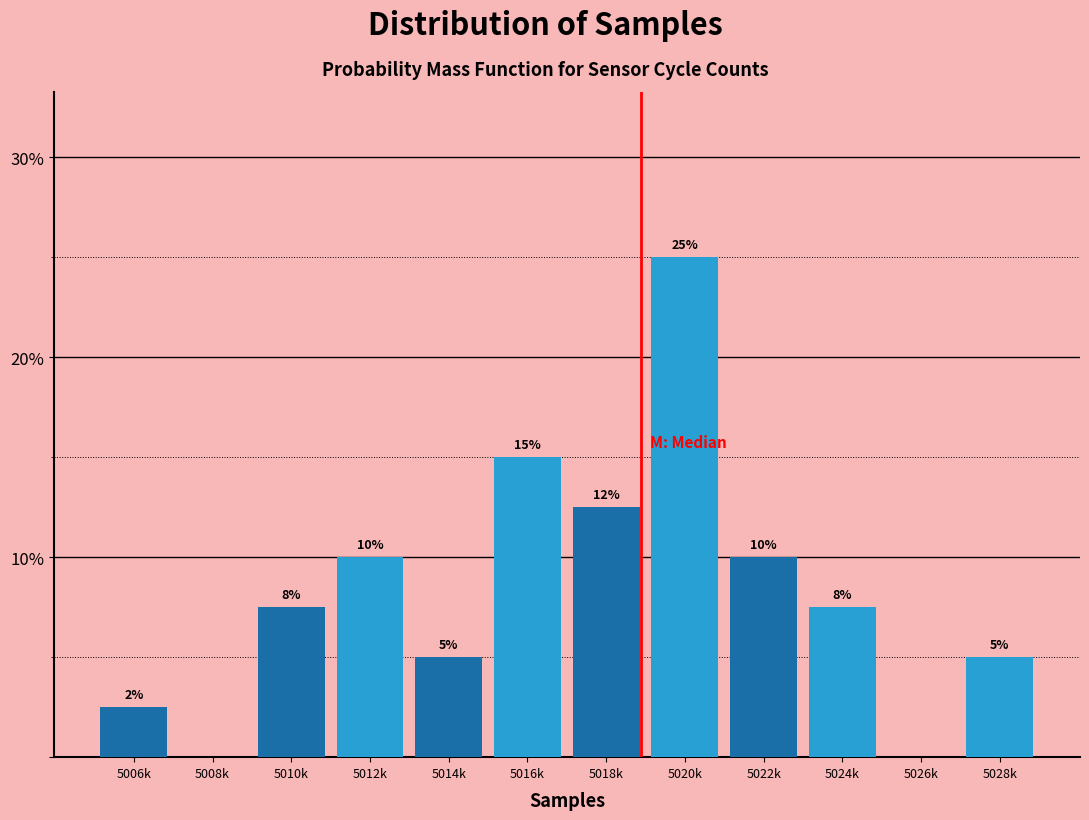

What is the greatest value displayed?

25.0